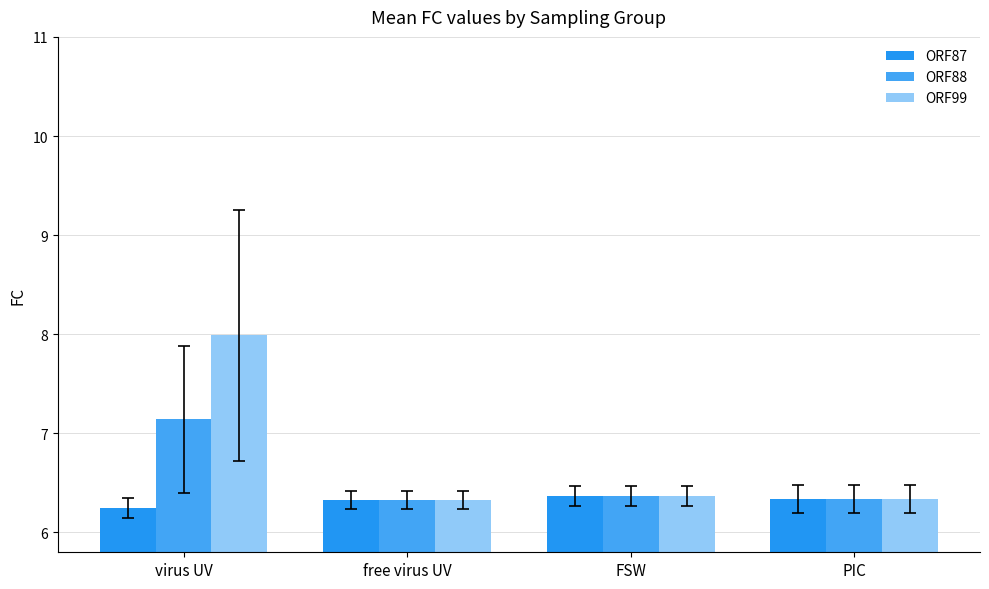

How many bars are there in total?

12